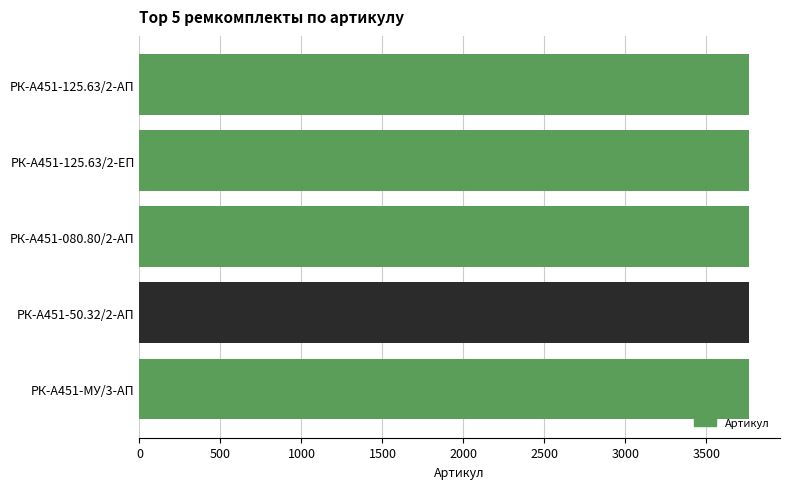

How many distinct data groups are displayed?

1